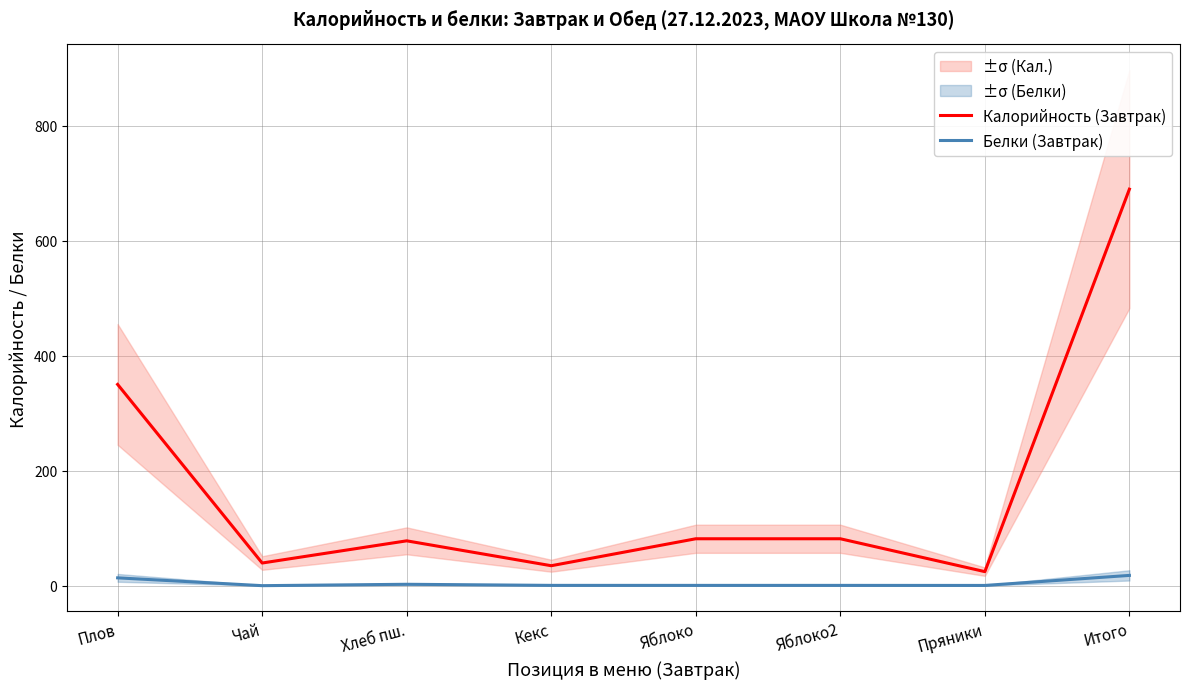

Is it true that Калорийность (Завтрак) equals 24.4 at Пряники?

True